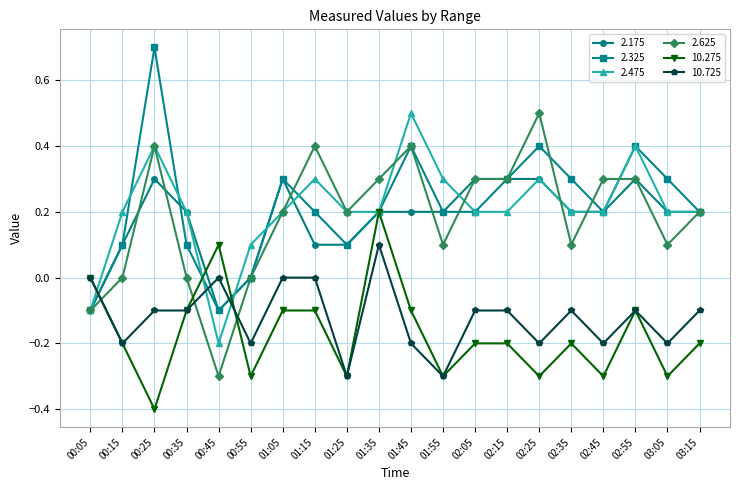

Which category has the lowest value in the 2.475 series?

00:45